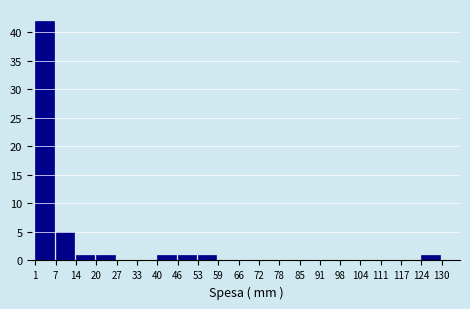

Reading left to right, list every bar in this chart as the range it spans on the x-axis followed by its height. The values are not printed on the chart, so give them approximately, as read against the axis.

1 to 7: 42
7 to 14: 5
14 to 20: 1
20 to 27: 1
27 to 33: 0
33 to 40: 0
40 to 46: 1
46 to 53: 1
53 to 59: 1
59 to 66: 0
66 to 72: 0
72 to 78: 0
78 to 85: 0
85 to 91: 0
91 to 98: 0
98 to 104: 0
104 to 111: 0
111 to 117: 0
117 to 124: 0
124 to 130: 1